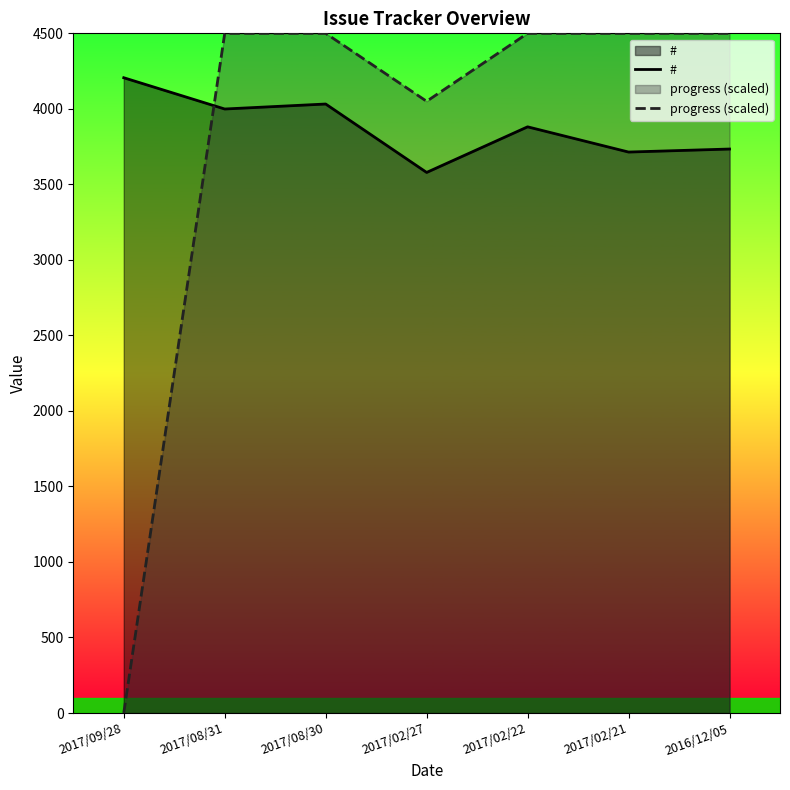

At which category does progress (scaled) reach its first local valley?

2017/02/27